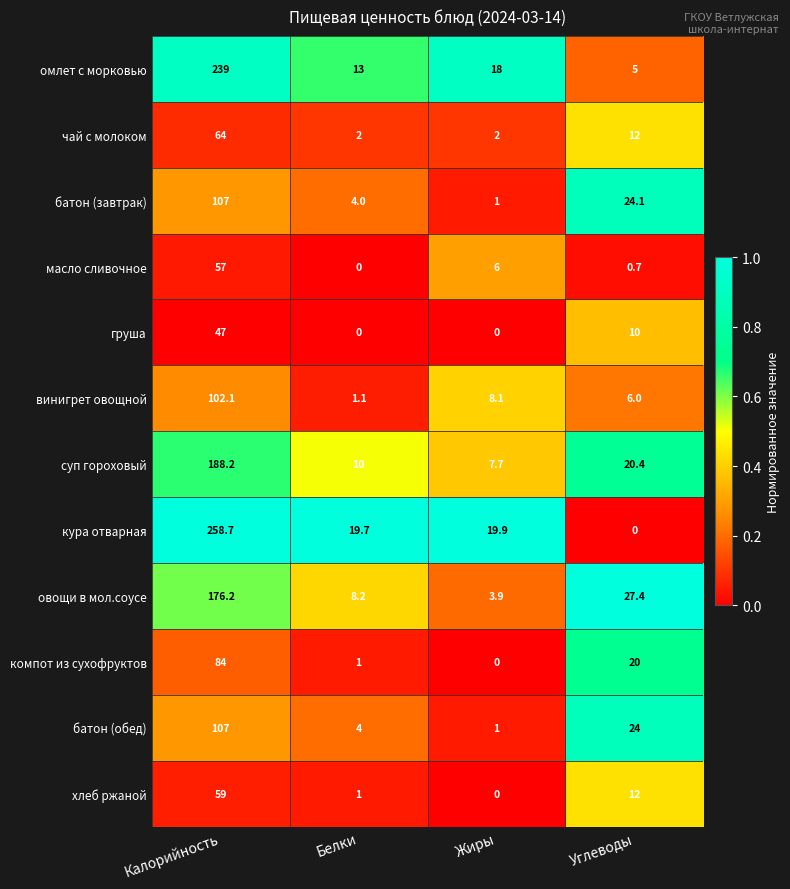

What is the difference between the second highest and minimum values in the овощи в мол.соусе series?

23.5